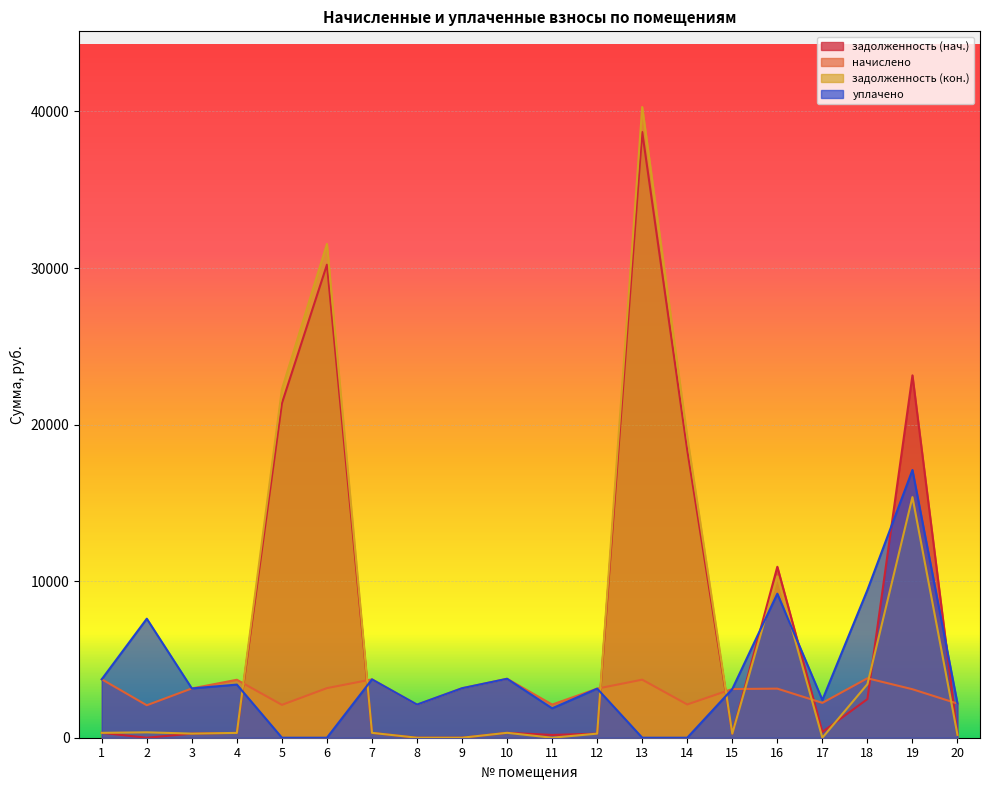

What is the value of the начислено point at the 11th from the left?

2117.9